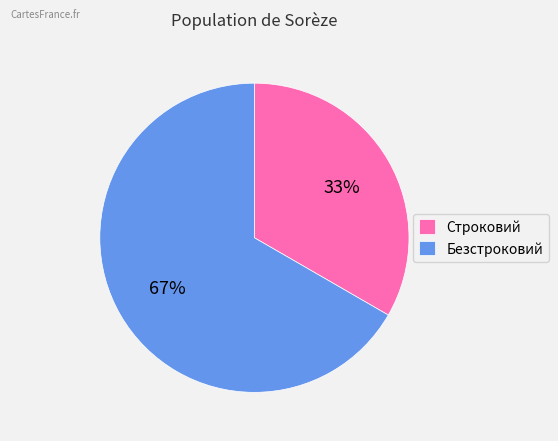

The Безстроковий slice represents 60% of the pie. True or false?

False